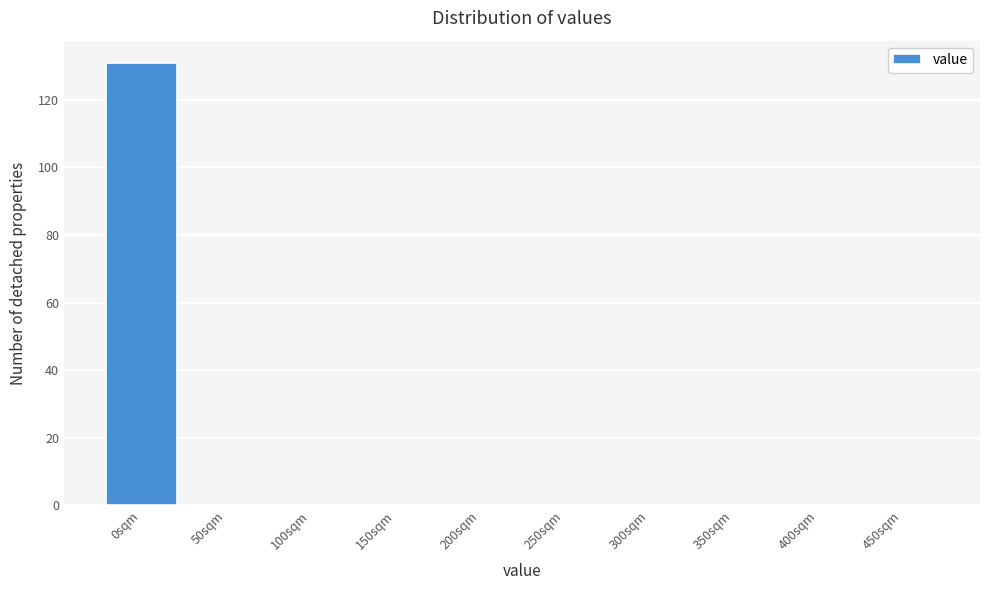

Reading right to left, extract all data points from this chart.

450sqm=0	400sqm=0	350sqm=0	300sqm=0	250sqm=0	200sqm=0	150sqm=0	100sqm=0	50sqm=0	0sqm=131